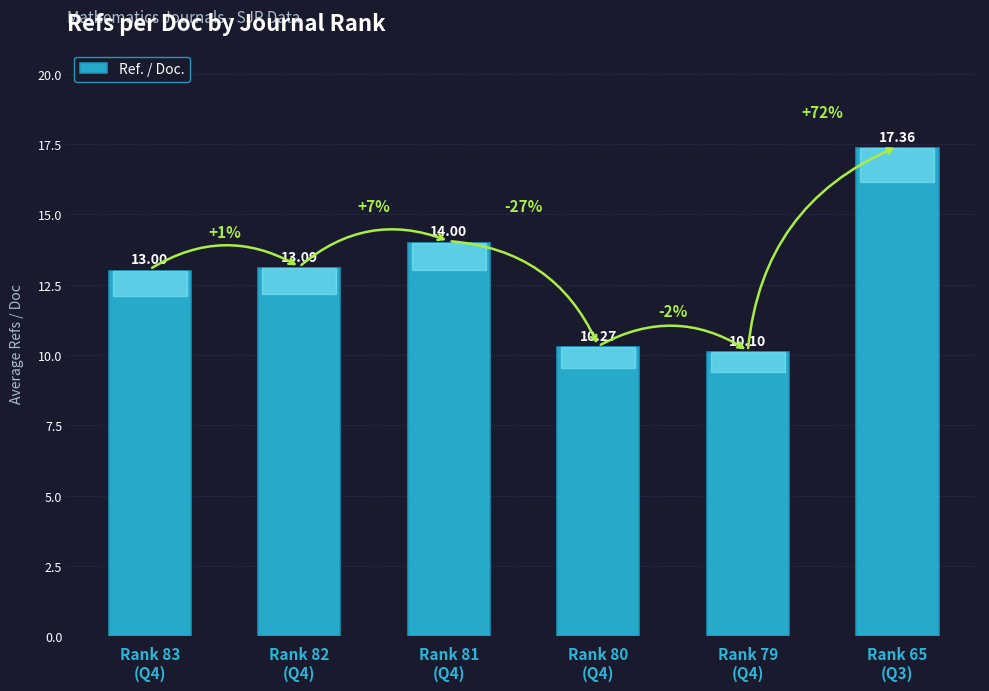

What is the change in value from Rank 83
(Q4) to Rank 65
(Q3)?

+4.4